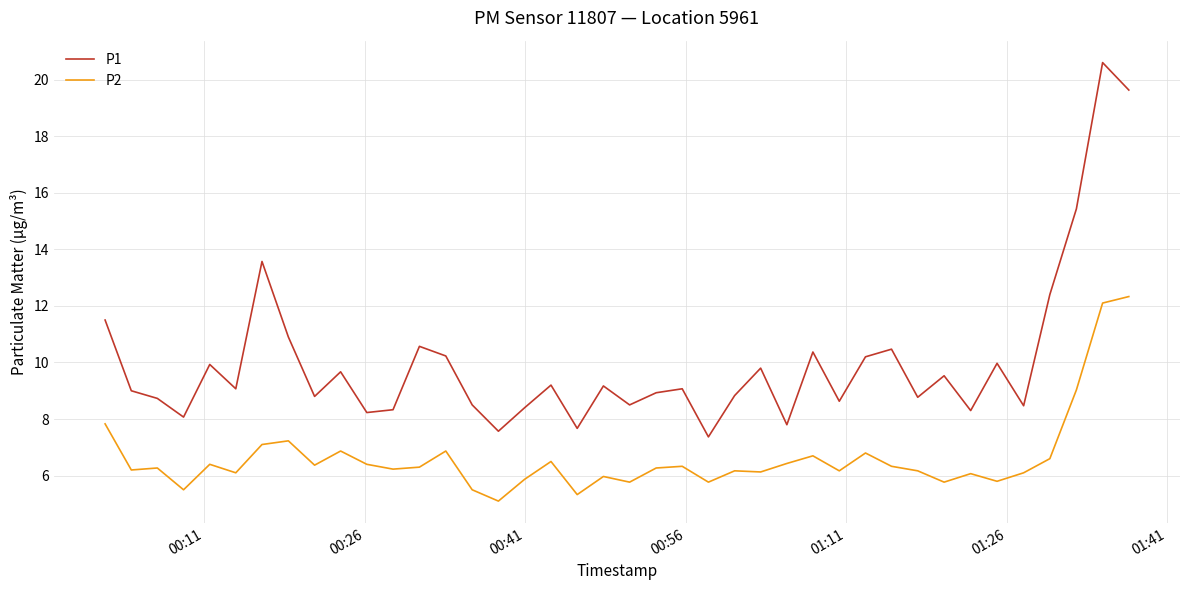

True or false: P1 and P2 intersect in this chart.

False